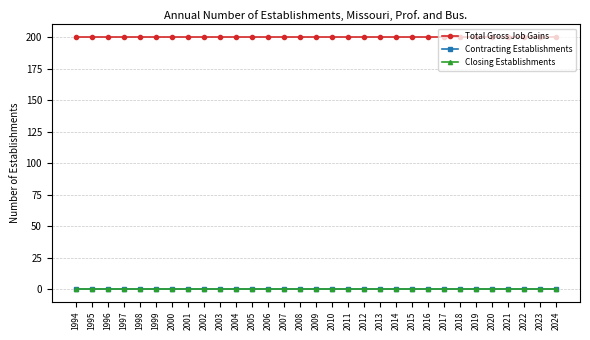

Is this an area chart (filled region under the line)?

No